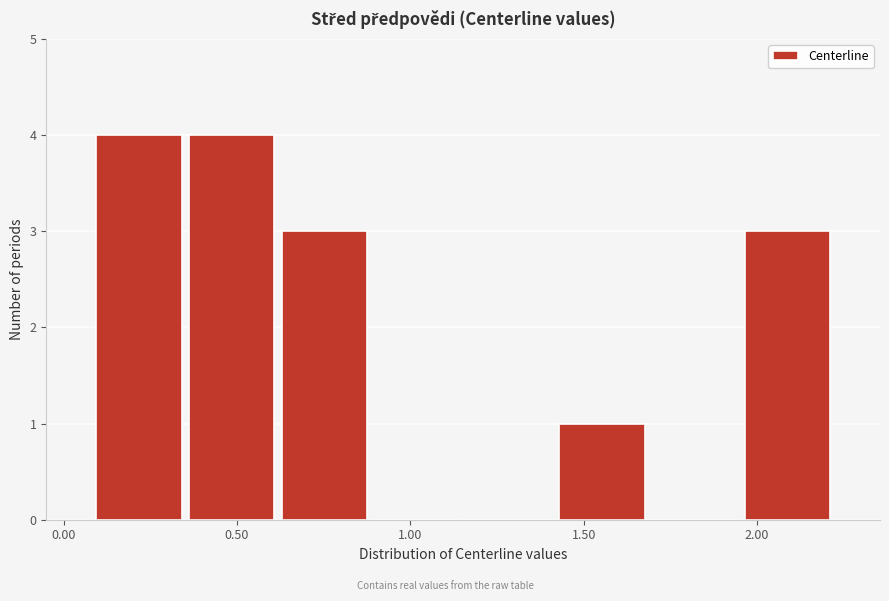

Reading left to right, list every bar in this chart as the range it spans on the x-axis followed by its height. Neither the bar edges nor the heights are printed on the chart, so give them approximately, as read against the axes.

0.10 to 0.35: 4
0.35 to 0.60: 4
0.60 to 0.90: 3
0.90 to 1.15: 0
1.15 to 1.40: 0
1.40 to 1.70: 1
1.70 to 1.95: 0
1.95 to 2.20: 3